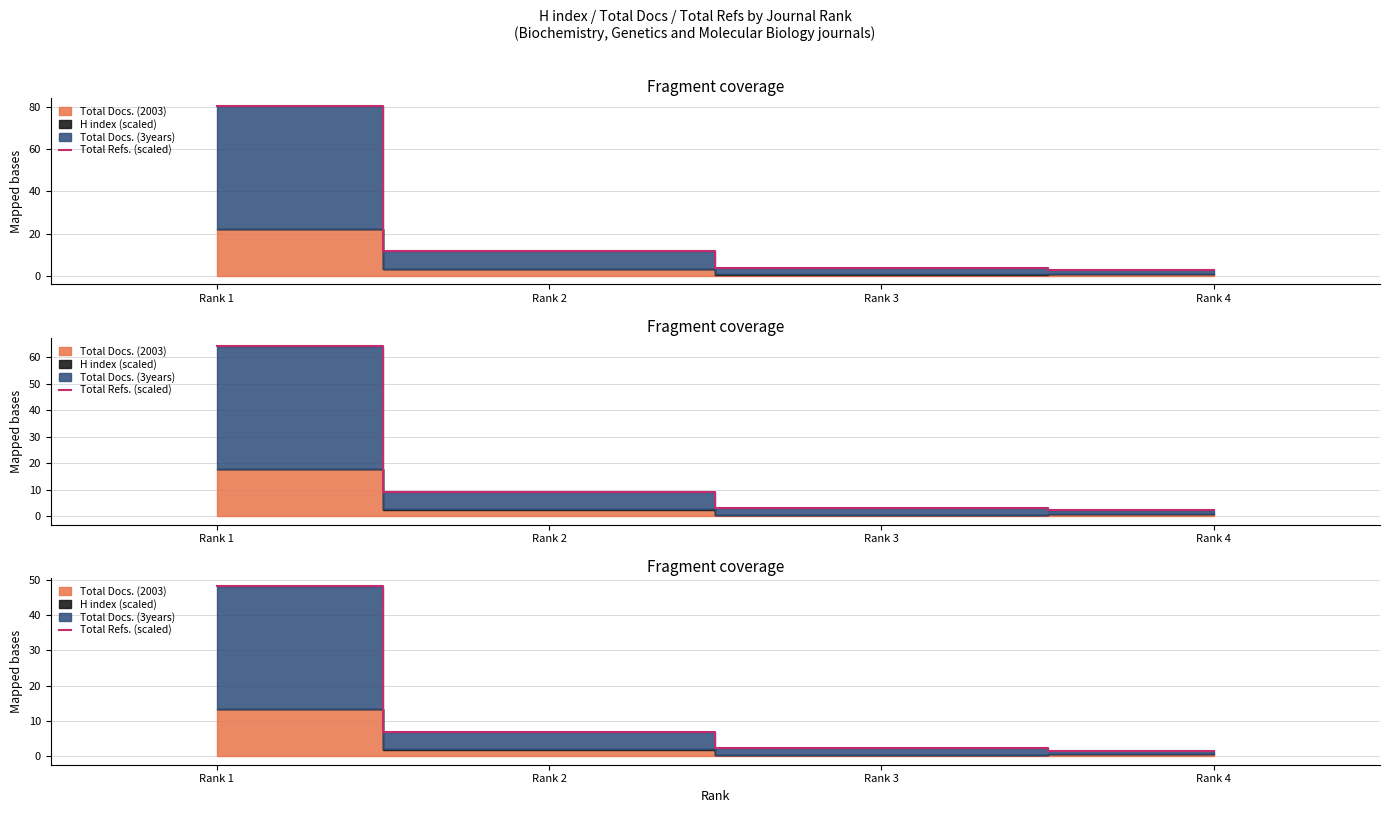

What value does the data have at Rank 4?

1.6